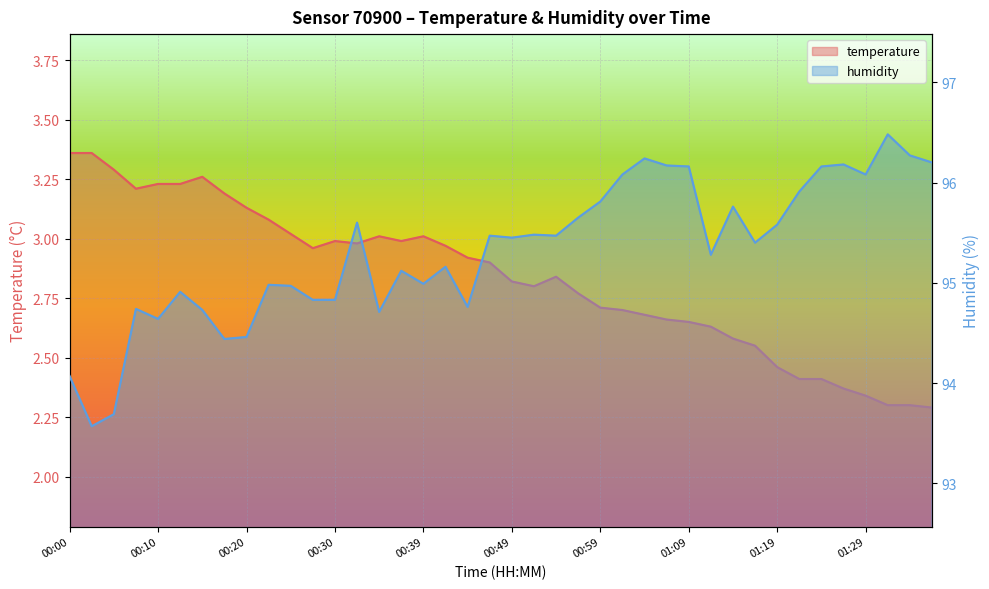

What position from the left is 01:14?

31